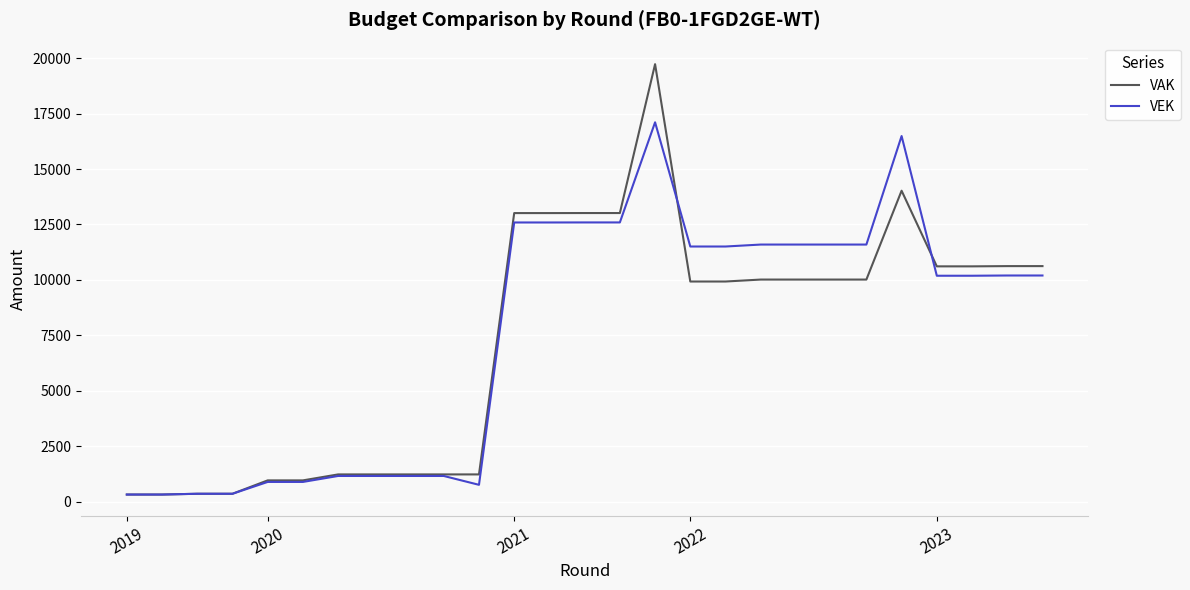

True or false: VAK and VEK intersect in this chart.

True